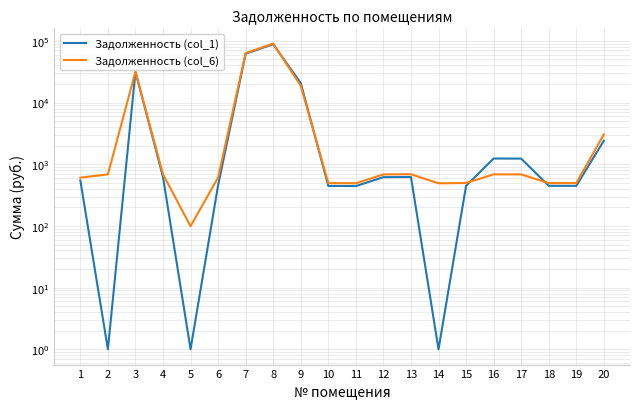

At how many categories does at least one series exceed 34229?

2